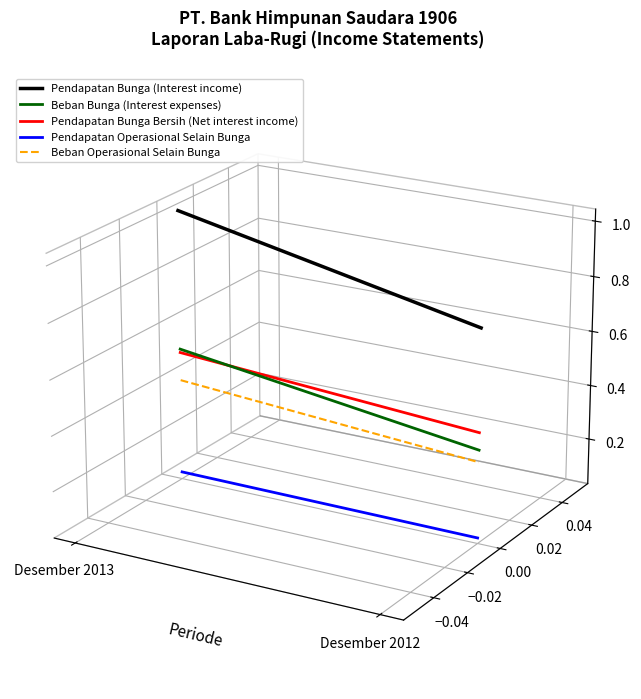

Between Desember 2013 and Desember 2012, which is larger?

Desember 2013